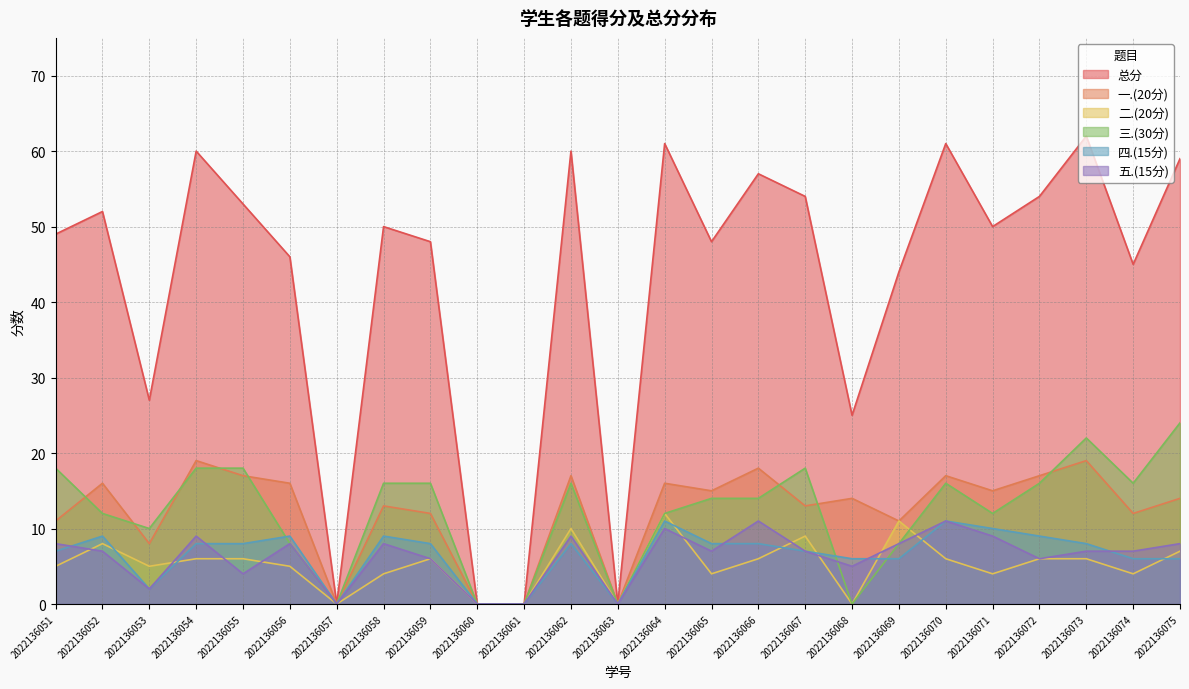

What is the total value across all series at 2022136068?

50